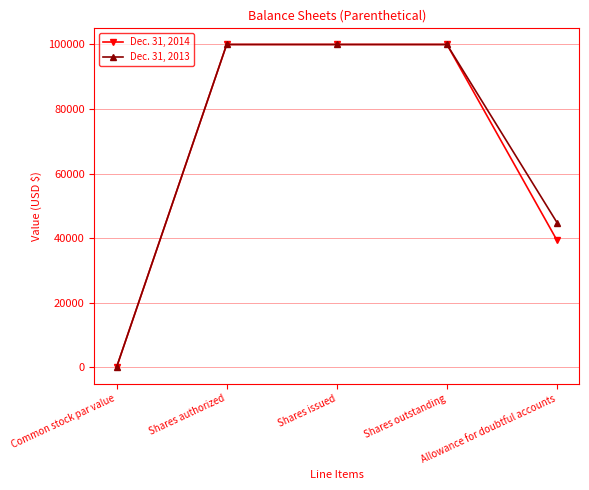

Is the value of Dec. 31, 2013 at Common stock par value greater than the value of Dec. 31, 2014 at Shares issued?

No